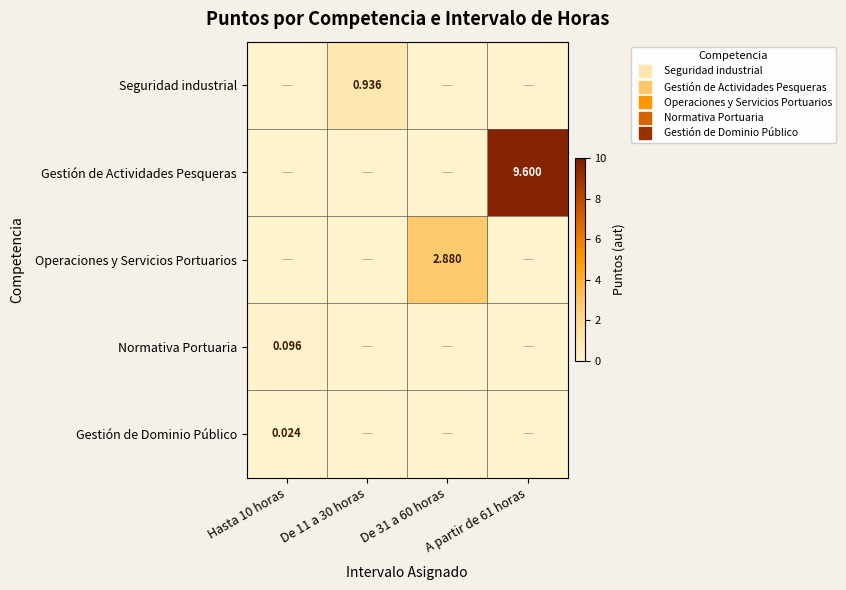

Count the number of data series in this chart.

5